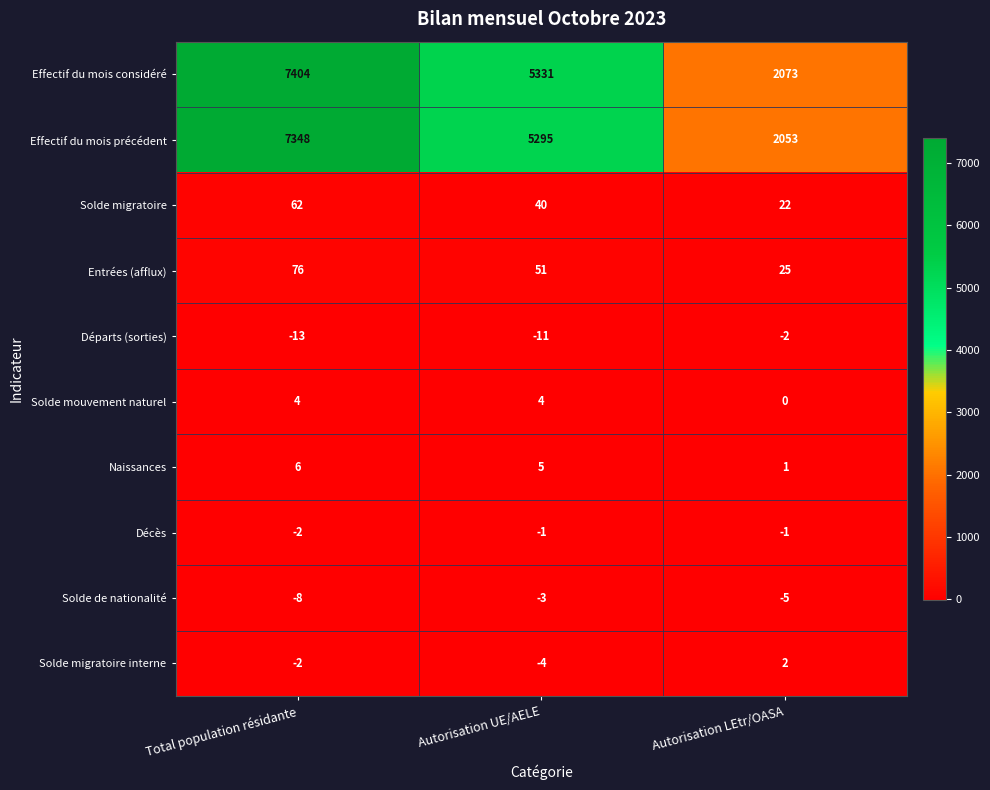

How many values in Solde migratoire interne are above zero?

1